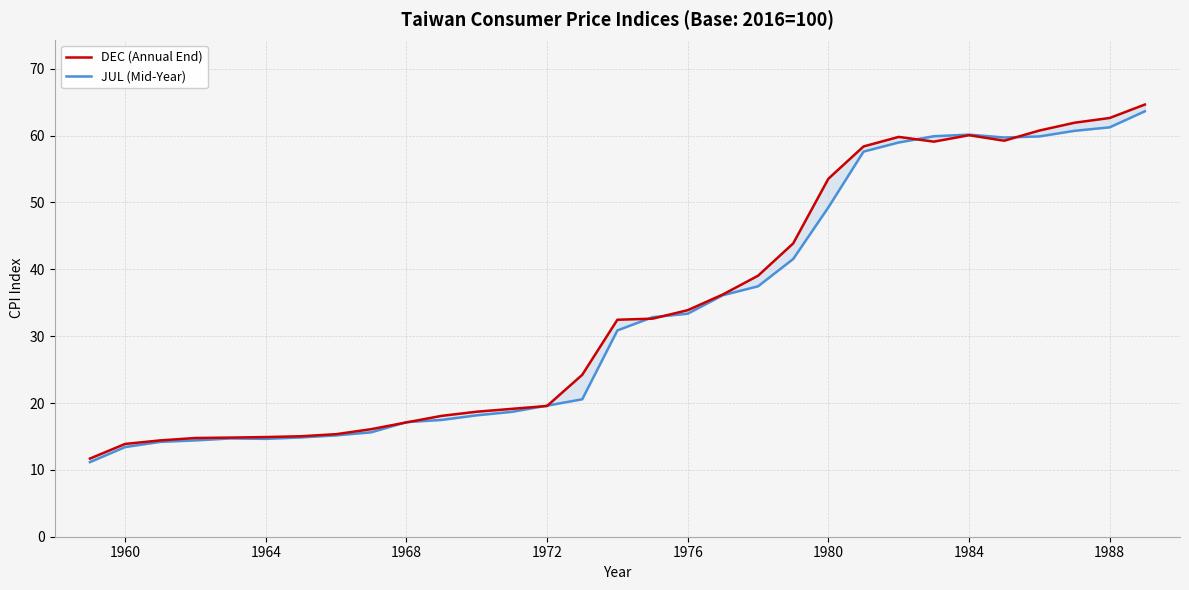

What is the maximum value for JUL (Mid-Year)?

63.6